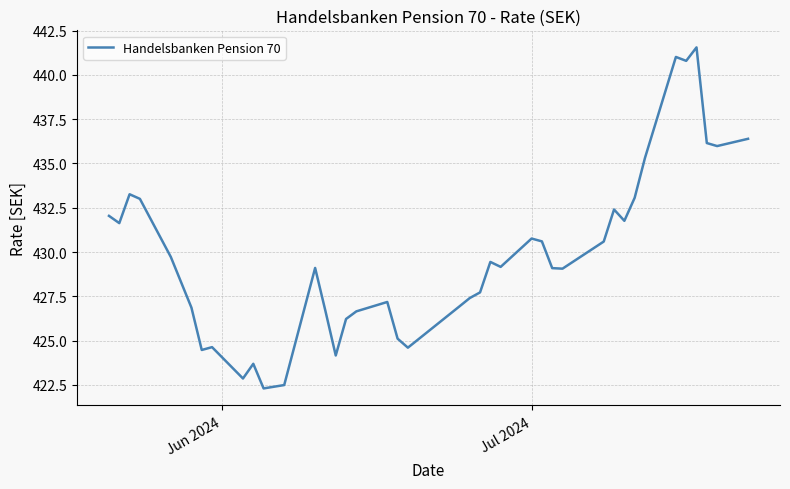

What is the minimum value shown in the chart?

422.3